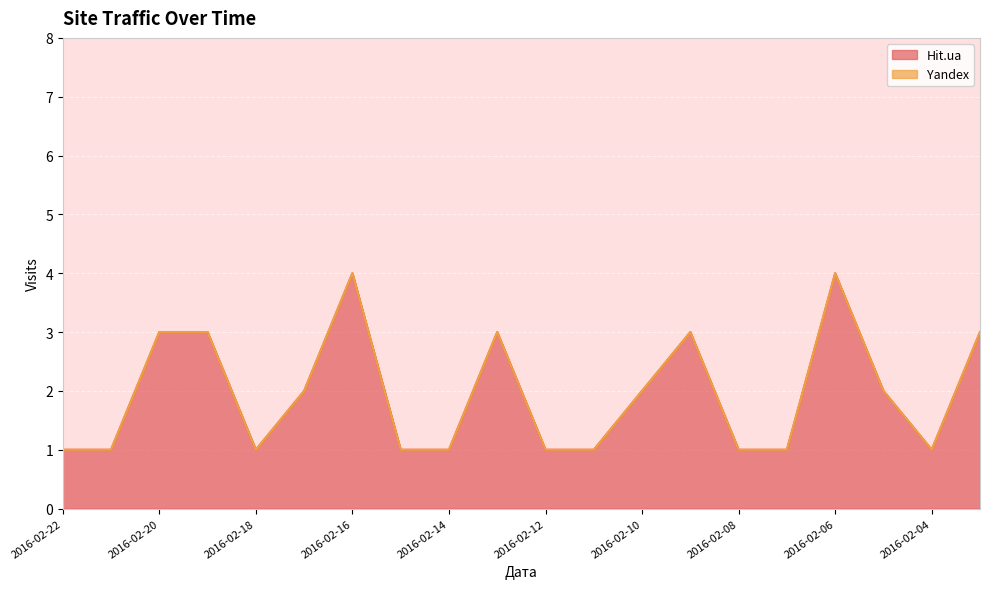

Reading left to right, transcribe all the data shown in this chart.

2016-02-22=1	2016-02-21=1	2016-02-20=3	2016-02-19=3	2016-02-18=1	2016-02-17=2	2016-02-16=4	2016-02-15=1	2016-02-14=1	2016-02-13=3	2016-02-12=1	2016-02-11=1	2016-02-10=2	2016-02-09=3	2016-02-08=1	2016-02-07=1	2016-02-06=4	2016-02-05=2	2016-02-04=1	2016-02-03=3